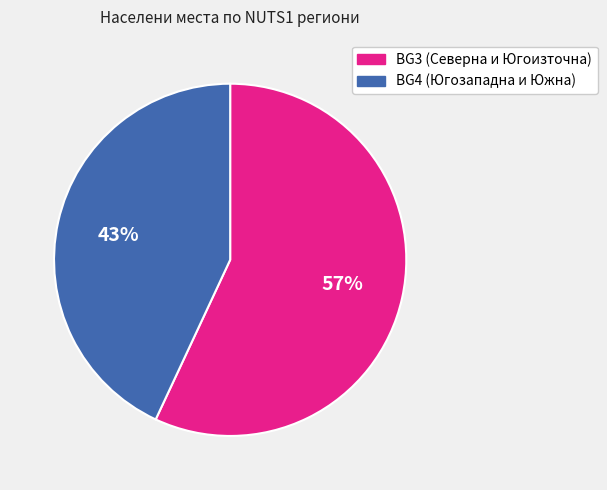

To the nearest percent, what is the difference between the largest and smallest slice percentages?

14%